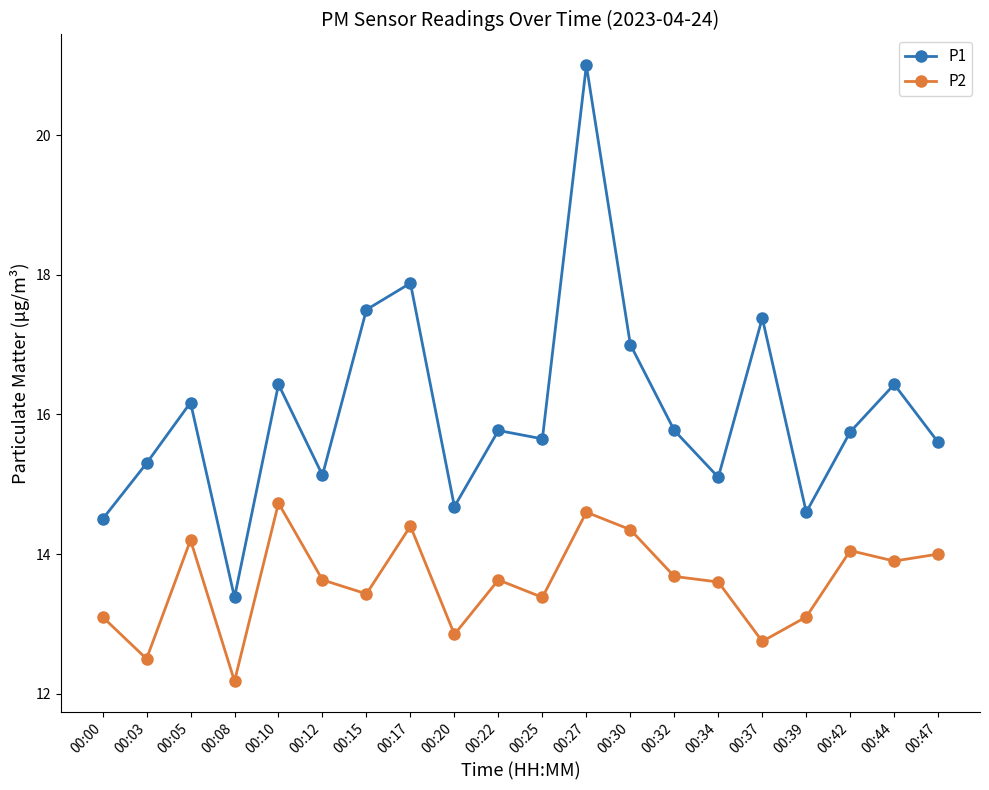

True or false: P2 has a value of 18.4 at 00:42.

False